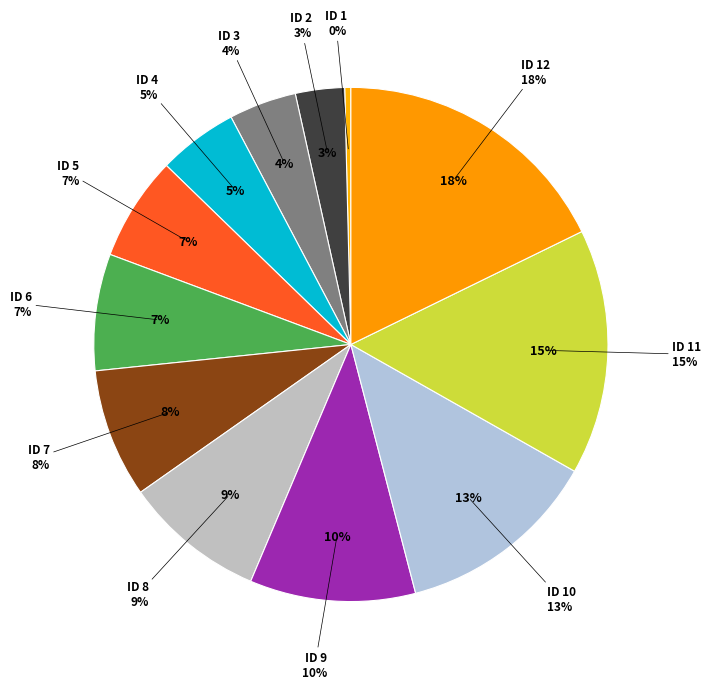

What percentage is NOT represented by 11?

84.6%